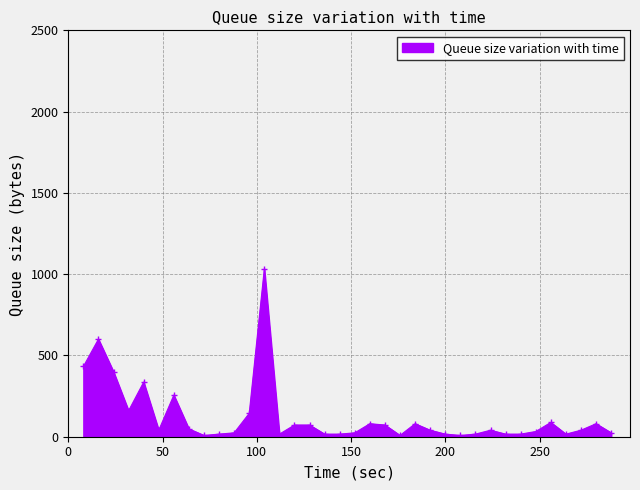

What is the maximum value shown in the chart?

1032